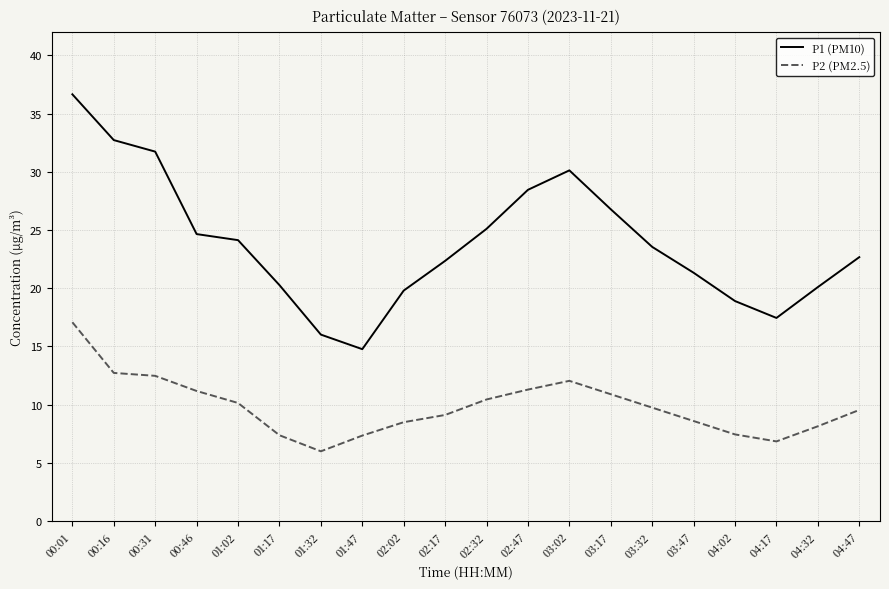

Rank the series by their maximum value, from highest to lowest.

P1 (PM10), P2 (PM2.5)